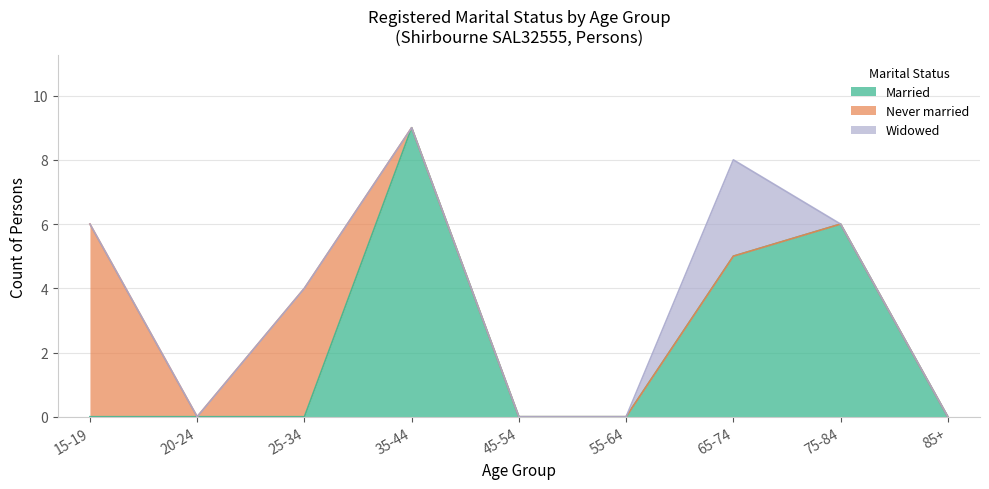

True or false: Widowed and Married cross at least once.

False